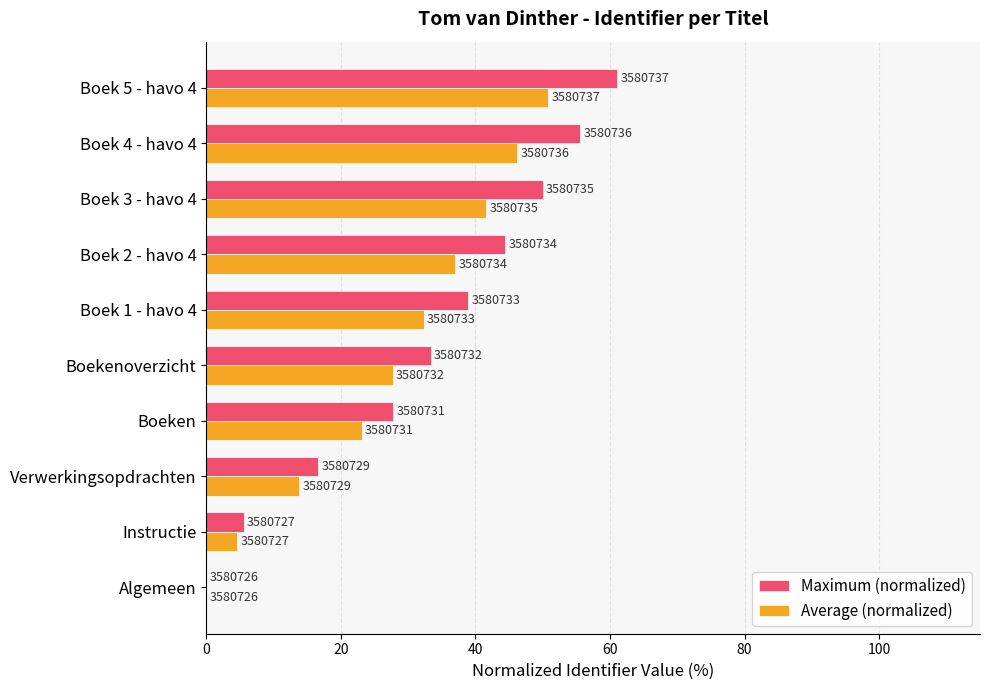

What are all the series names shown in the legend?

Maximum (normalized), Average (normalized)